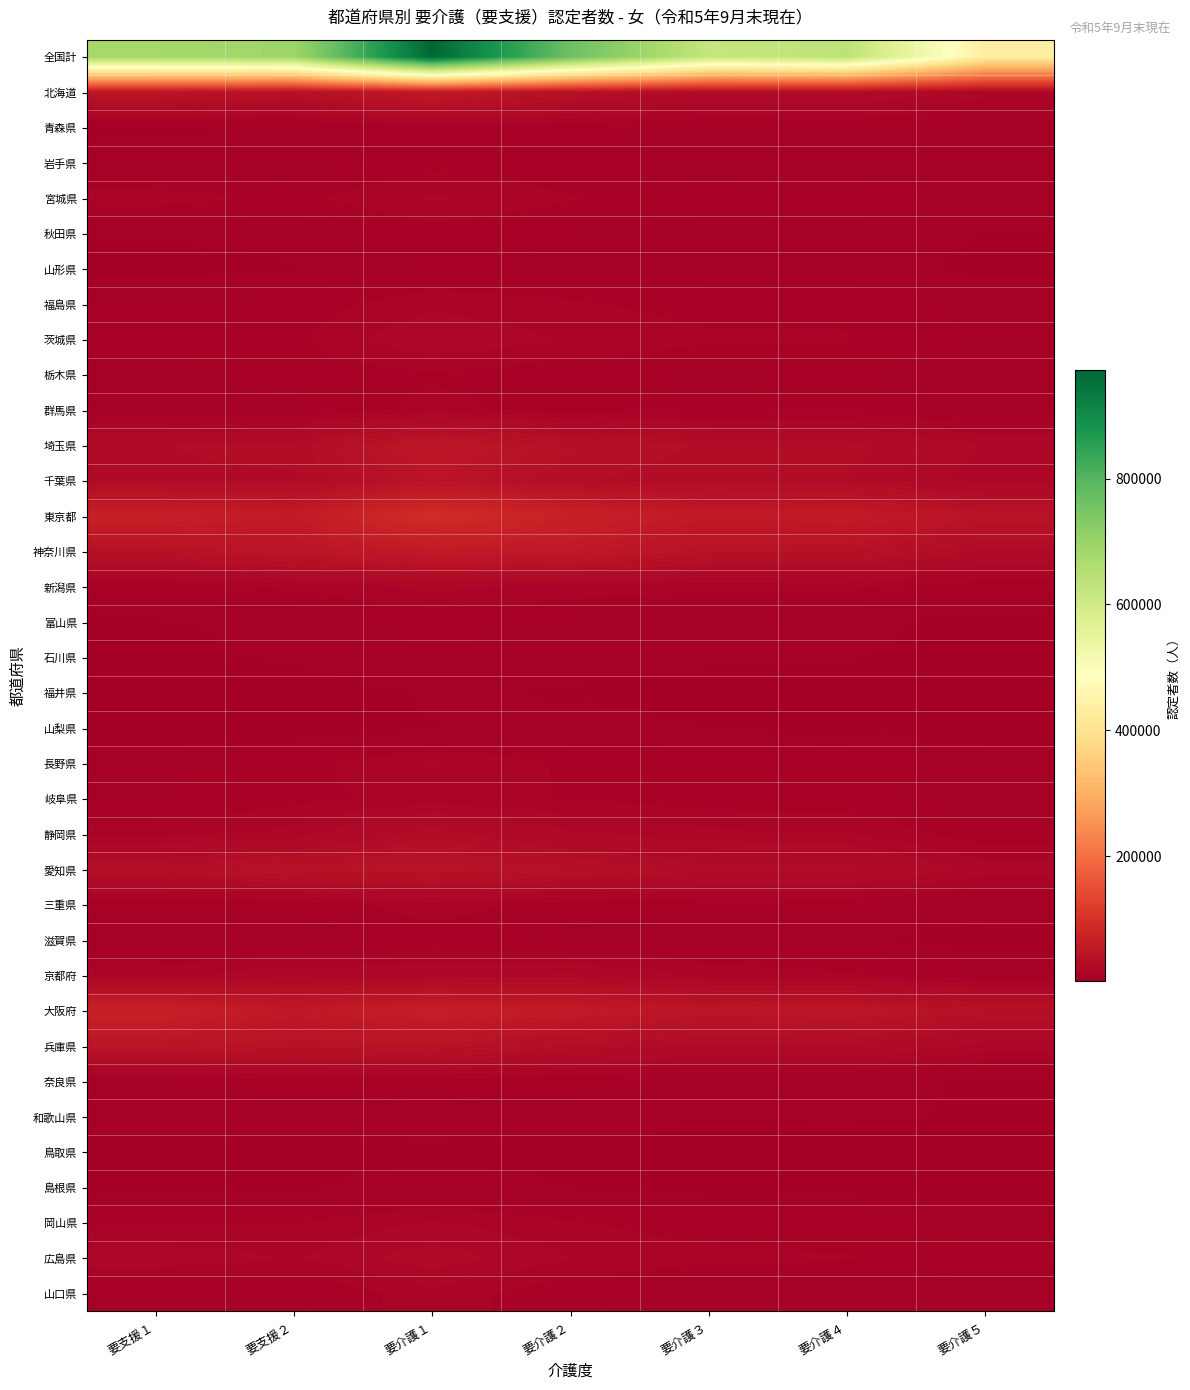

Between 要介護３ and 要介護５, which is larger?

要介護３